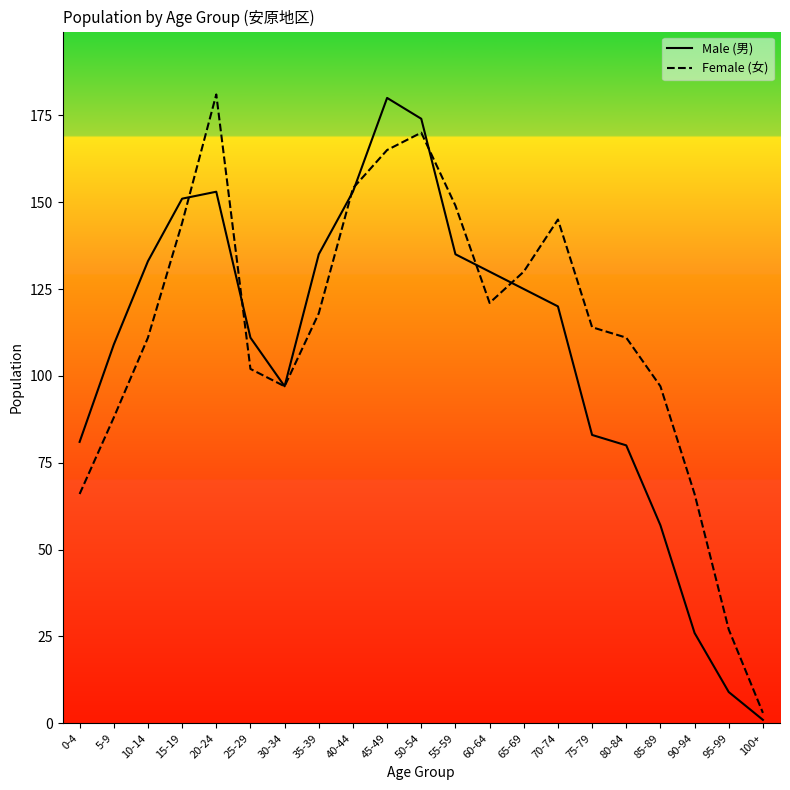

Is the value of Male (男) at 55-59 greater than the value of Female (女) at 50-54?

No